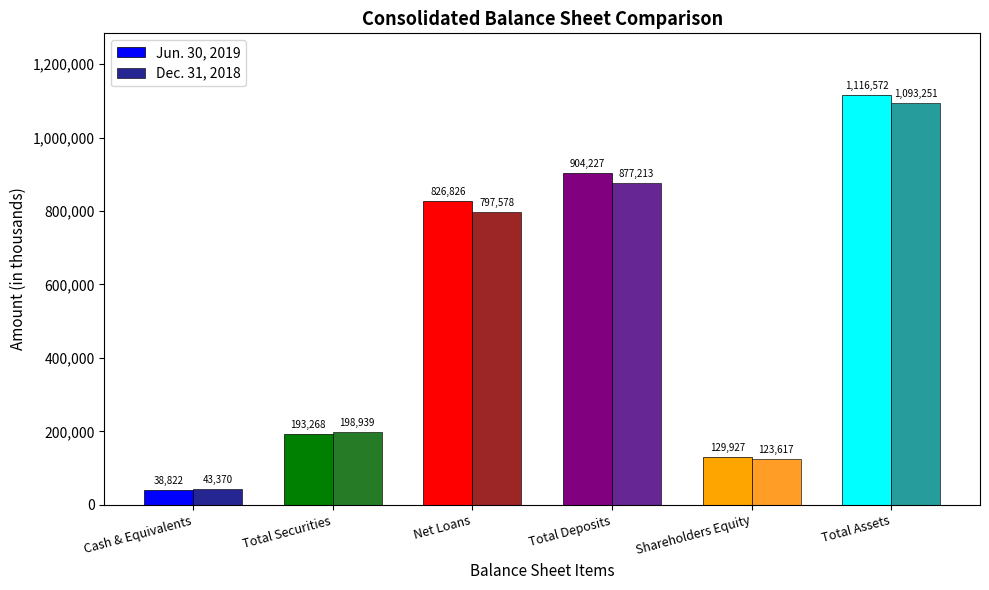

How many bars are there in each group?

2